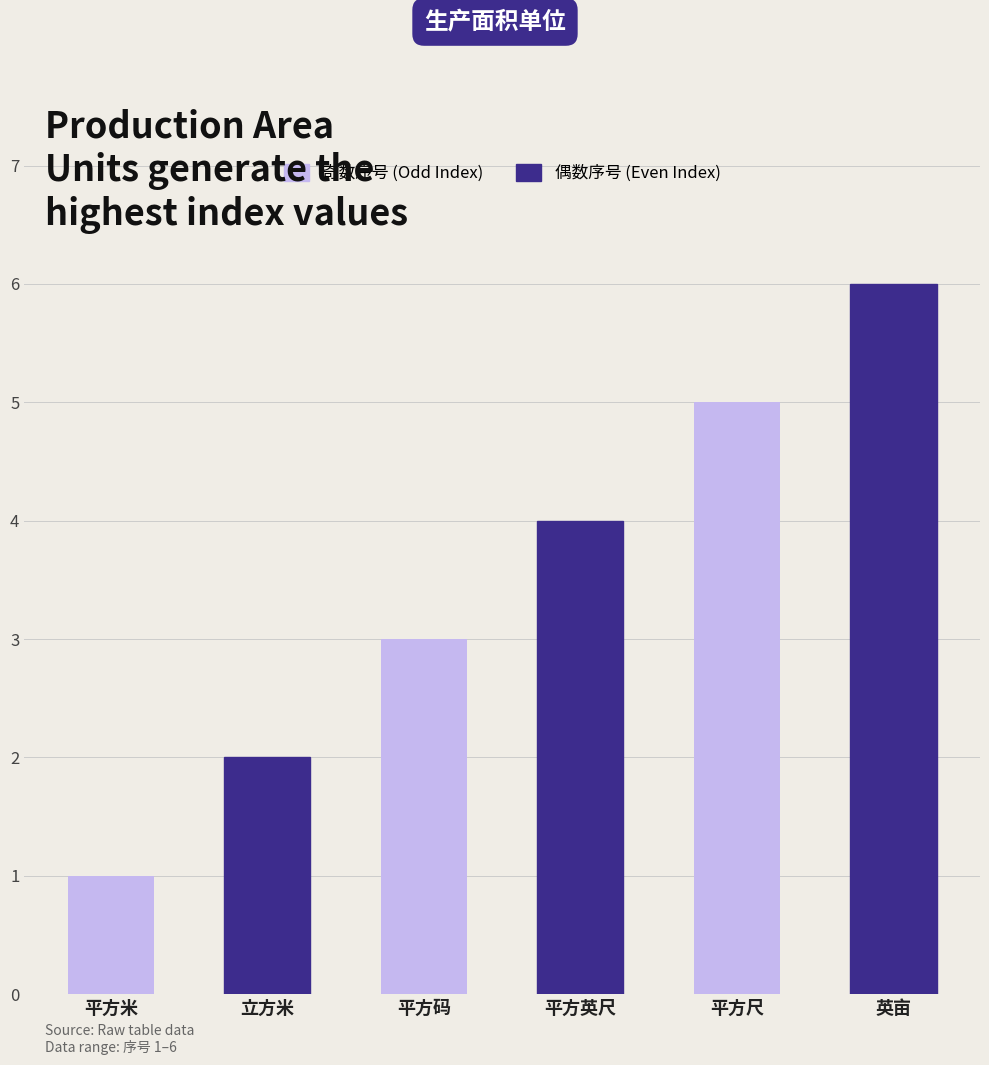

What is the average value?

4